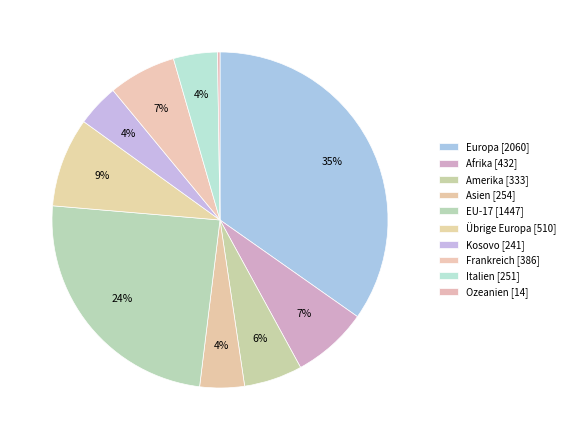

Is the sum of Afrika and Ozeanien greater than half?

No